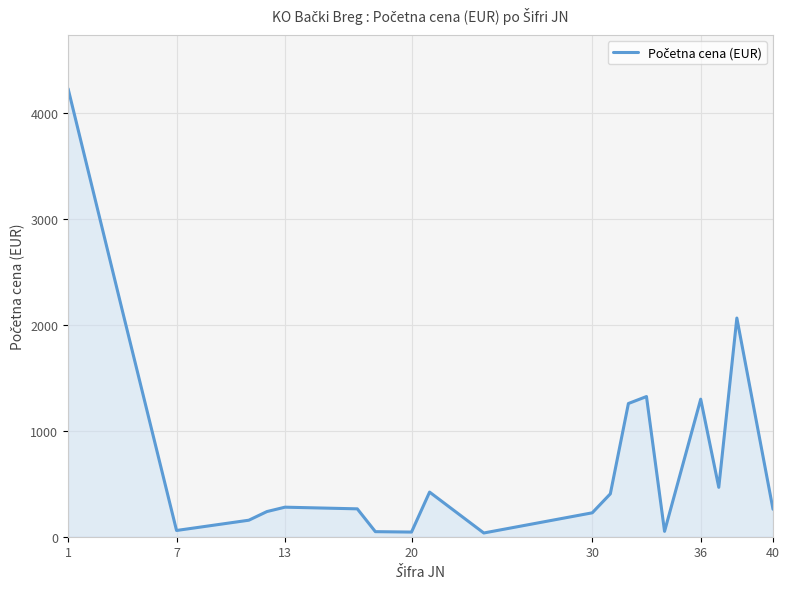

What is the difference between the maximum and minimum values?

4191.9